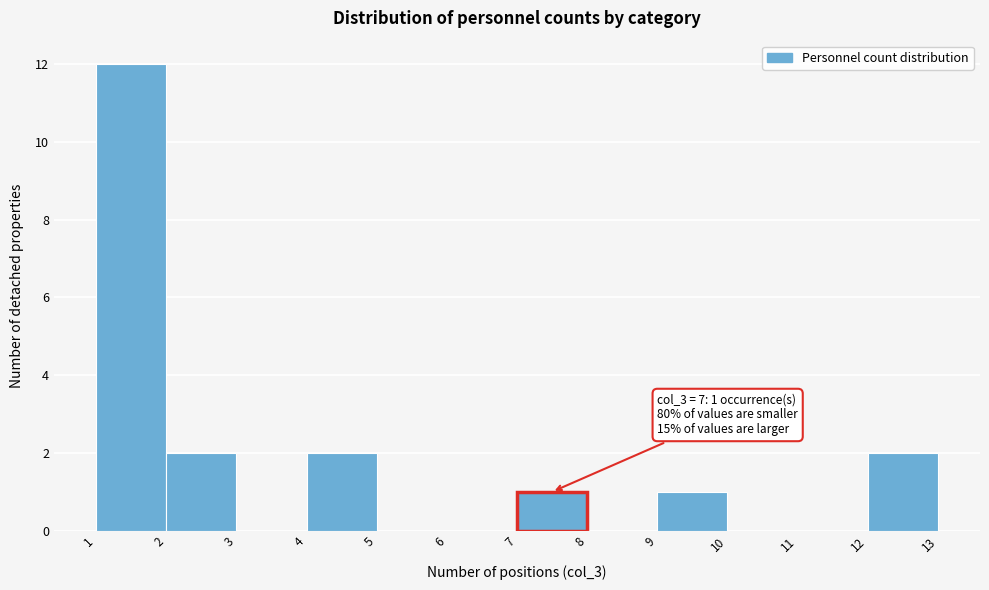

Which range on the x-axis has the tallest bar?

1 to 2